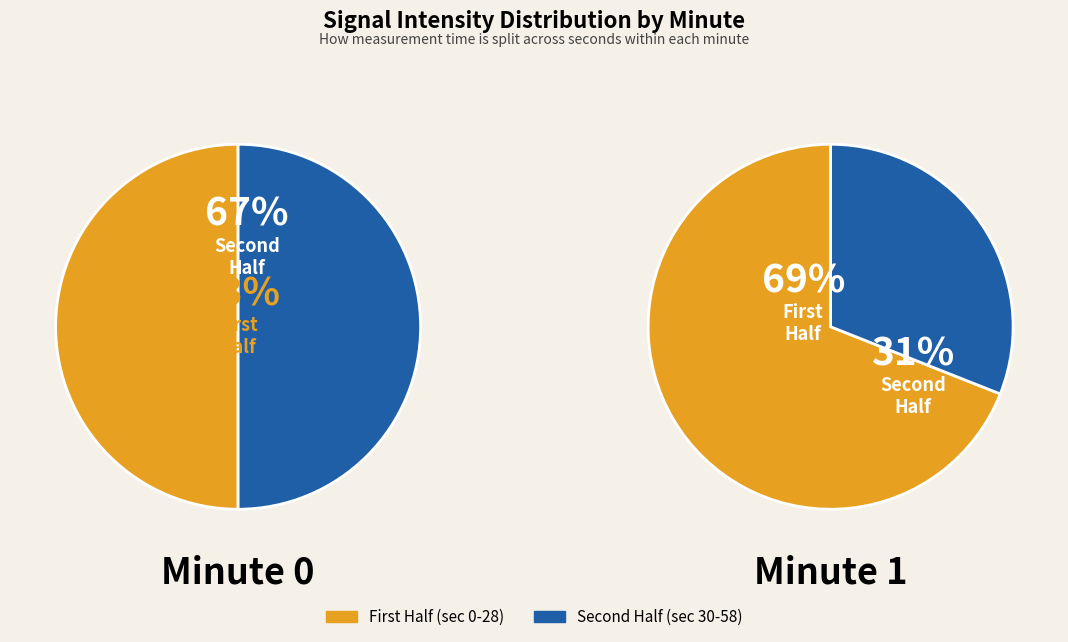

How many slices are in this pie chart?

2